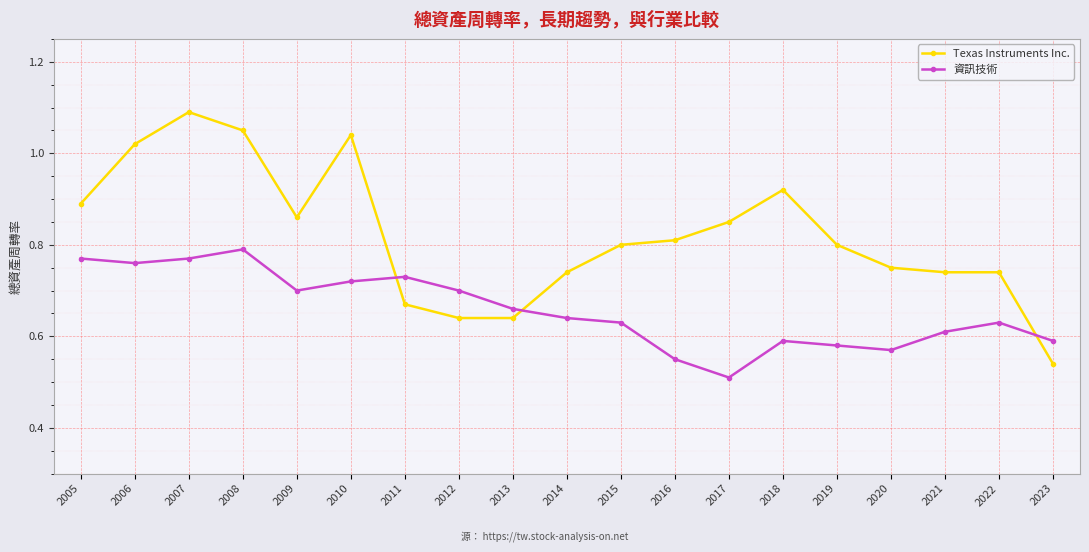

Is the value of 資訊技術 at 2014 greater than the value of Texas Instruments Inc. at 2009?

No